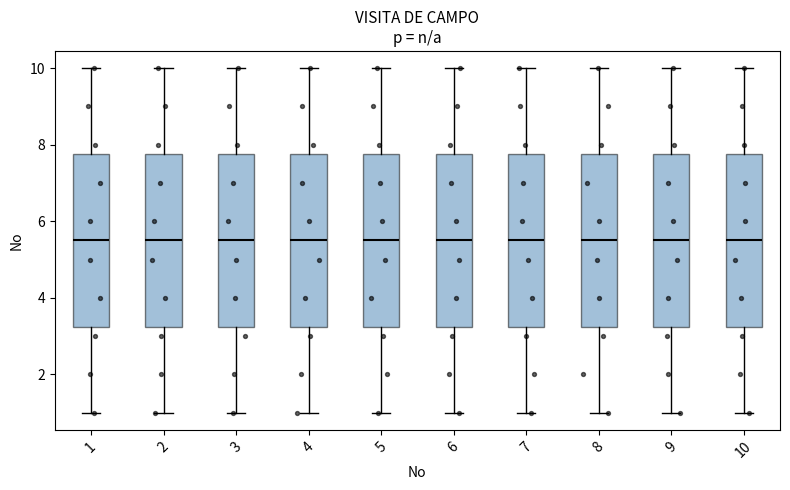

Where does the upper whisker of the box at x = 3 end on the y-axis? The values are not printed on the chart, so give them approximately, as read against the axis.

10.0